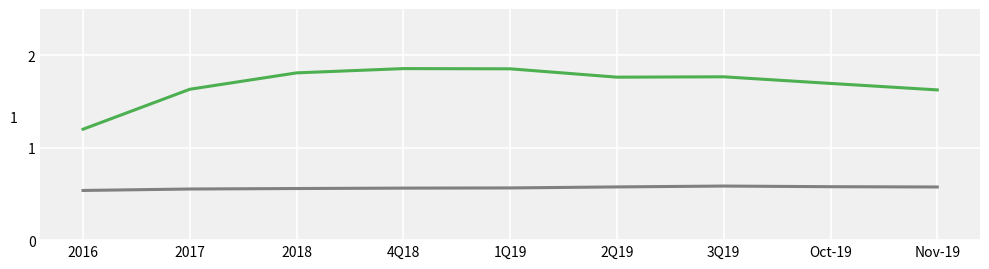

What is the total value across all series at 2017?

2.2